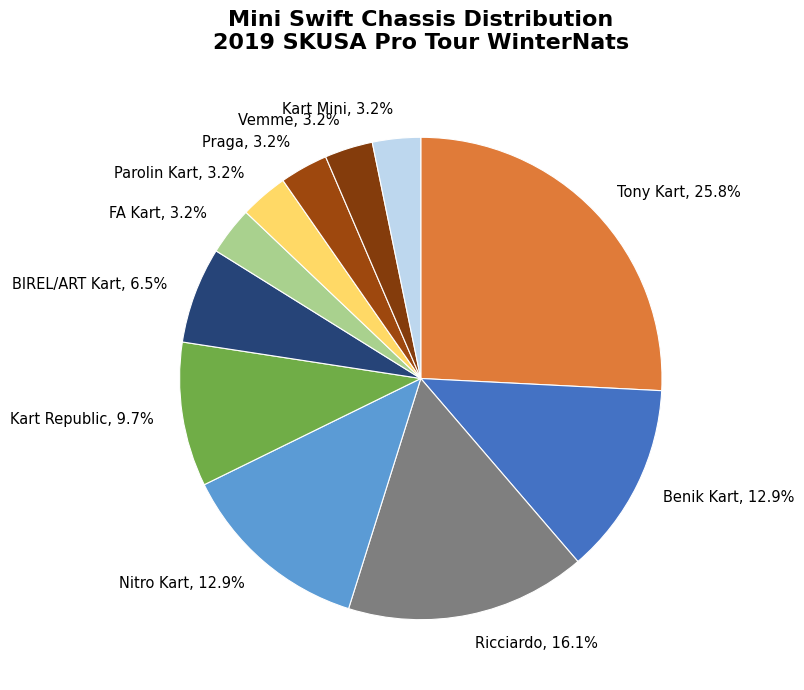

Is there any slice that represents more than half of the pie?

No